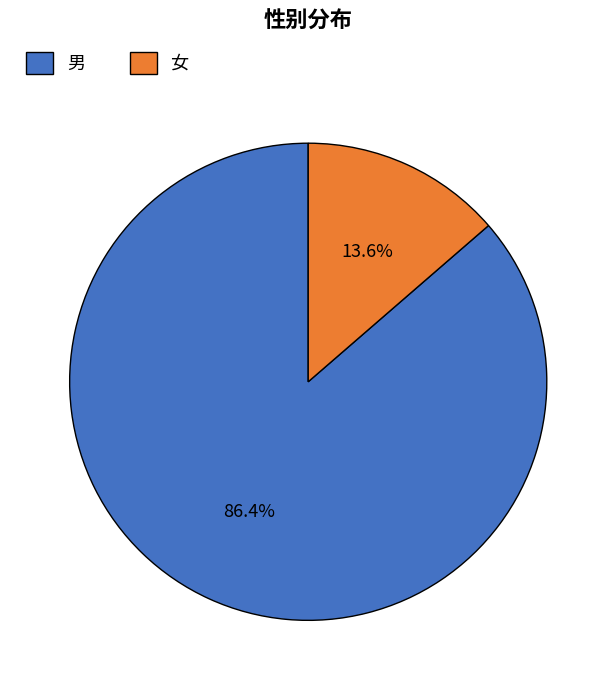

Which category has the biggest portion of the pie?

男